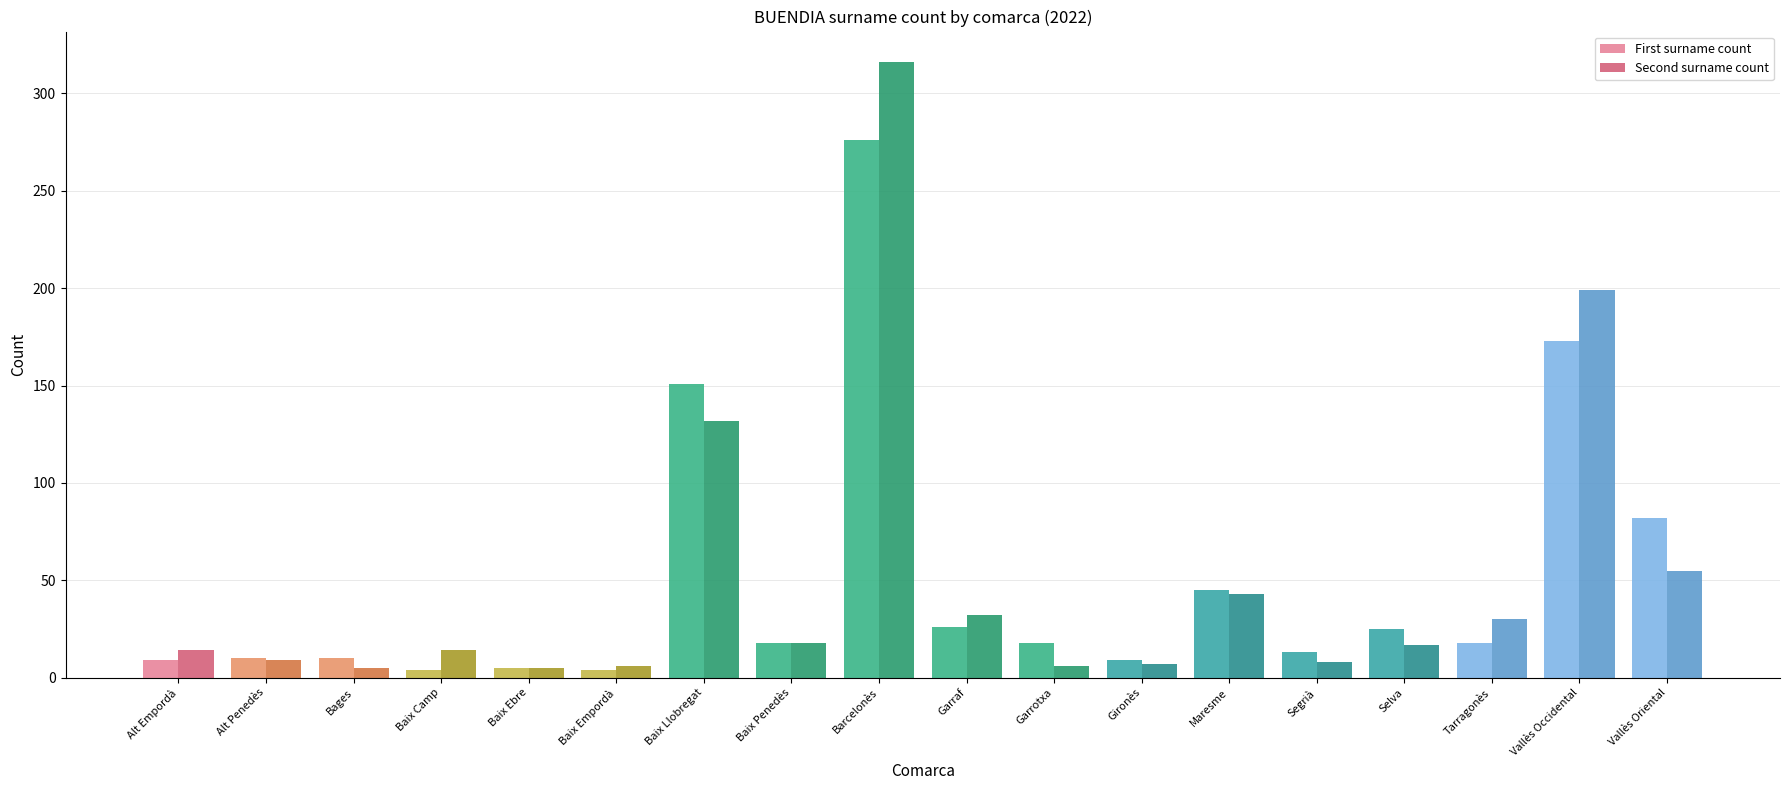

The value of Second surname count at Selva is 17. True or false?

True